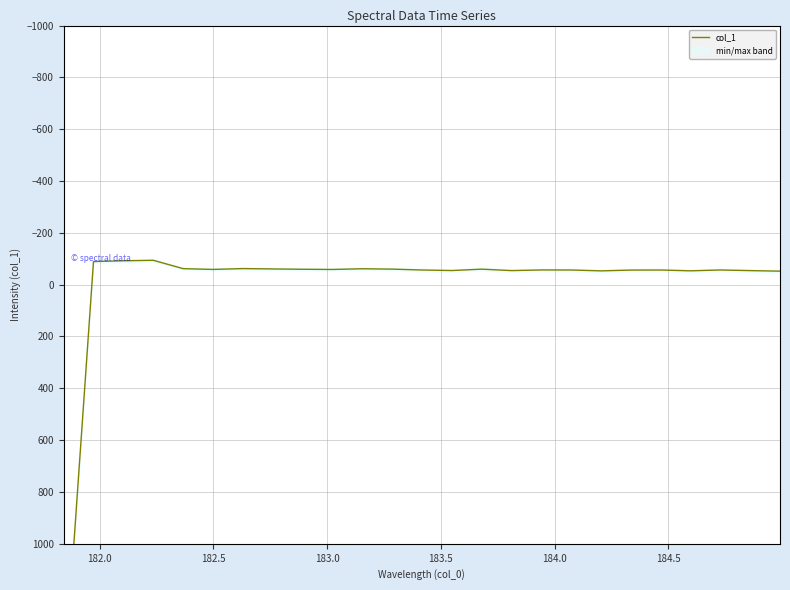

Reading left to right, what are all the values shown in this chart?

1570.2	-89.2	-92.2	-94.1	-61.9	-58.8	-62.1	-60.7	-59.4	-58.7	-61.4	-60.0	-56.6	-54.5	-59.9	-54.3	-56.8	-56.6	-53.2	-56.3	-56.5	-53.4	-56.7	-54.2	-52.2